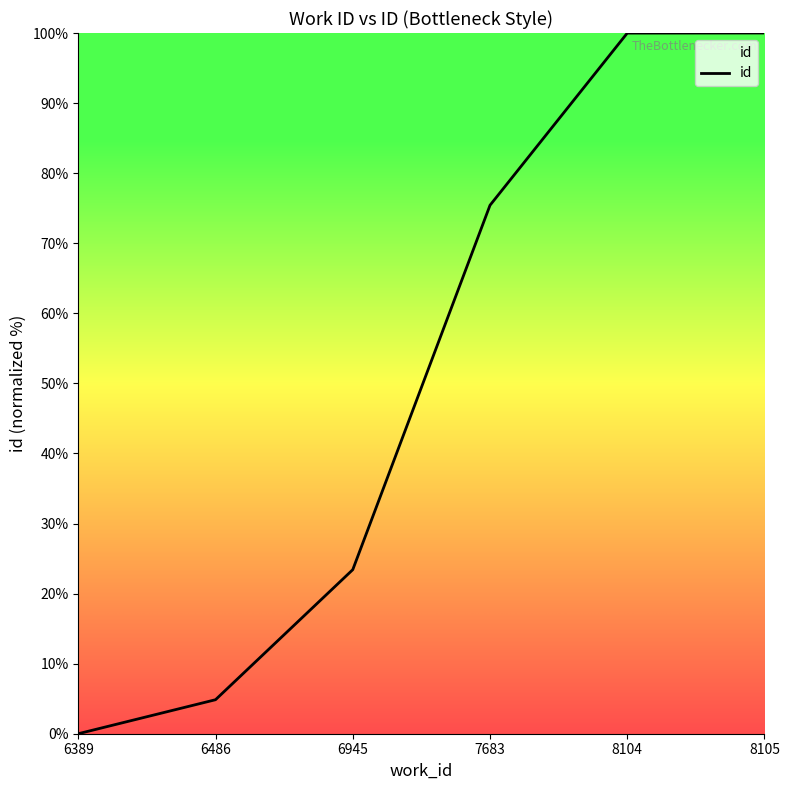

What is the ratio of the value at 8104 to the value at 6945?

4.3